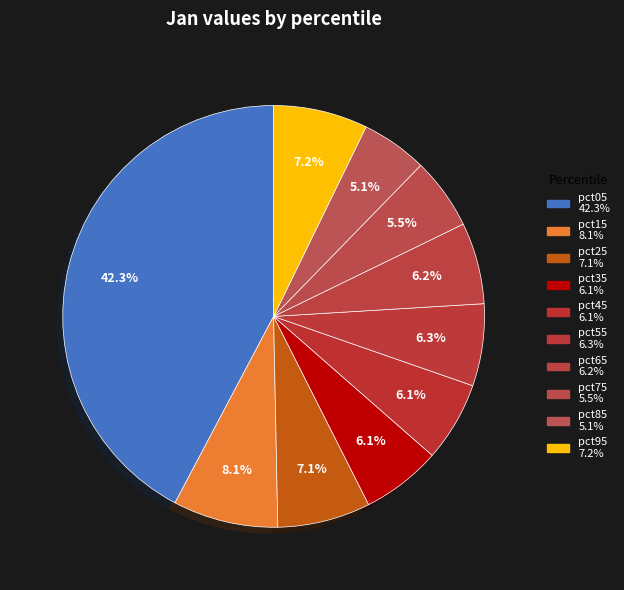

To the nearest percent, what is the combined percentage of pct05 and pct35?

48%